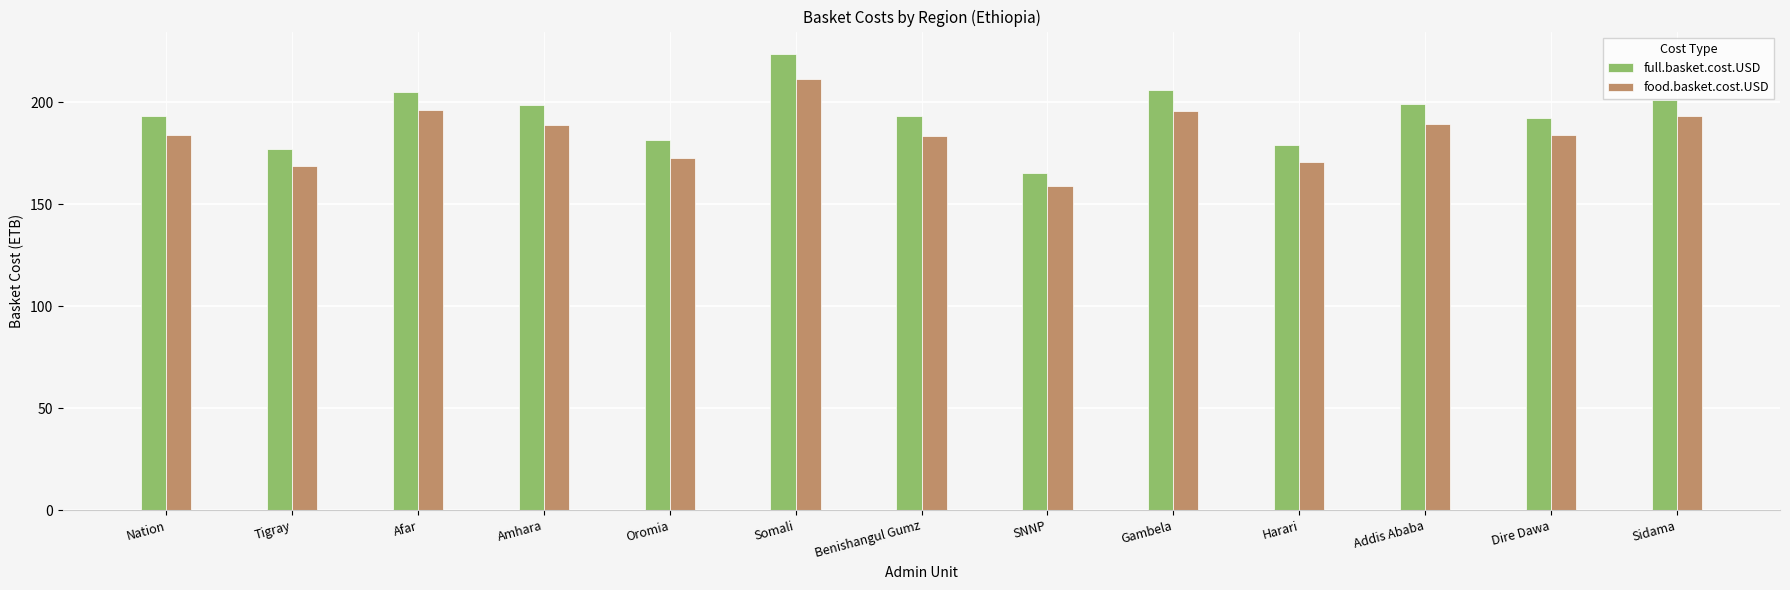

Which category has the highest value across all series?

Somali